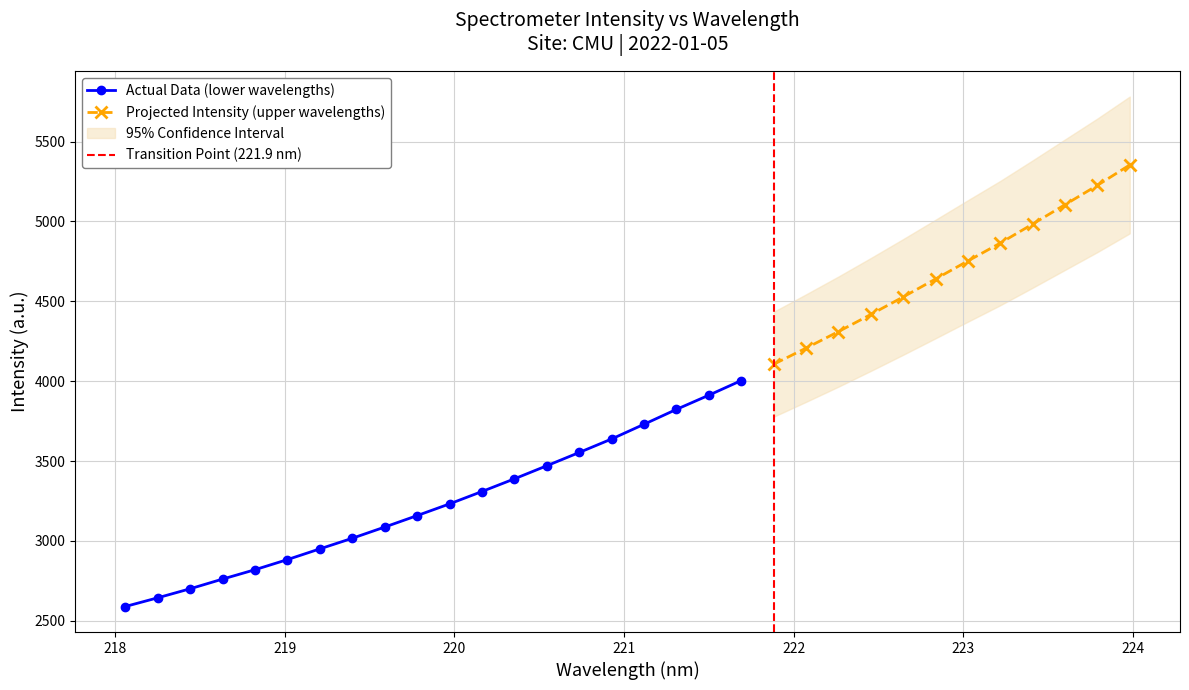

Rank the categories by value from highest to lowest.

223.9802, 223.7895, 223.5987, 223.408, 223.2172, 223.0264, 222.8355, 222.6447, 222.4538, 222.263, 222.0721, 221.8812, 221.6902, 221.4993, 221.3083, 221.1174, 220.9264, 220.7354, 220.5444, 220.3533, 220.1623, 219.9712, 219.7801, 219.589, 219.3979, 219.2067, 219.0156, 218.8244, 218.6332, 218.442, 218.2508, 218.0596